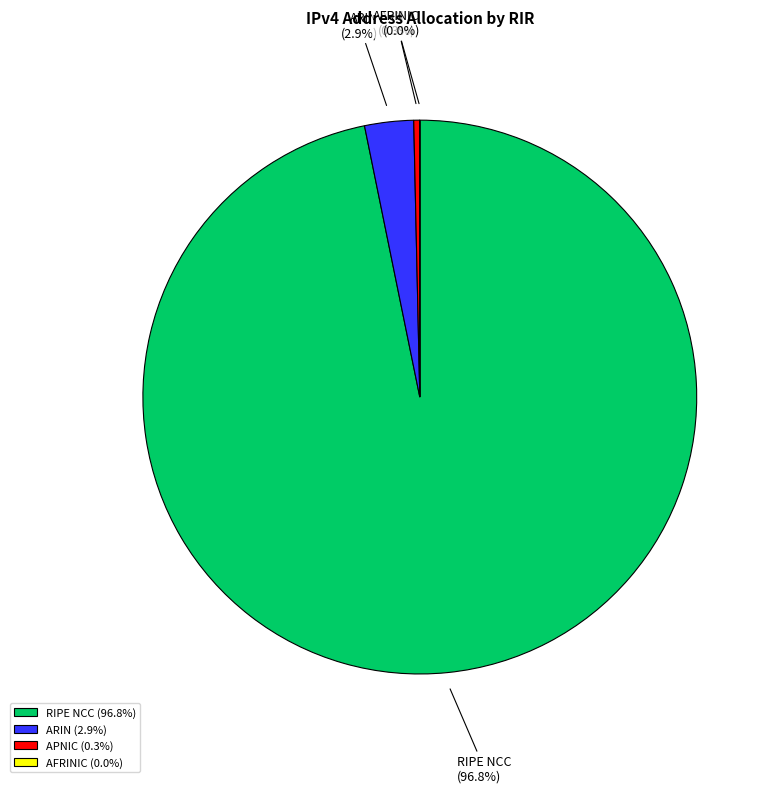

What is the majority slice?

RIPE NCC